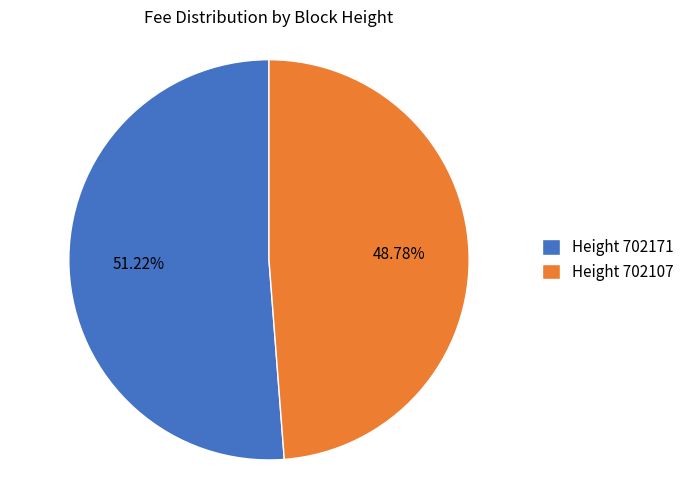

How many slices are in this pie chart?

2